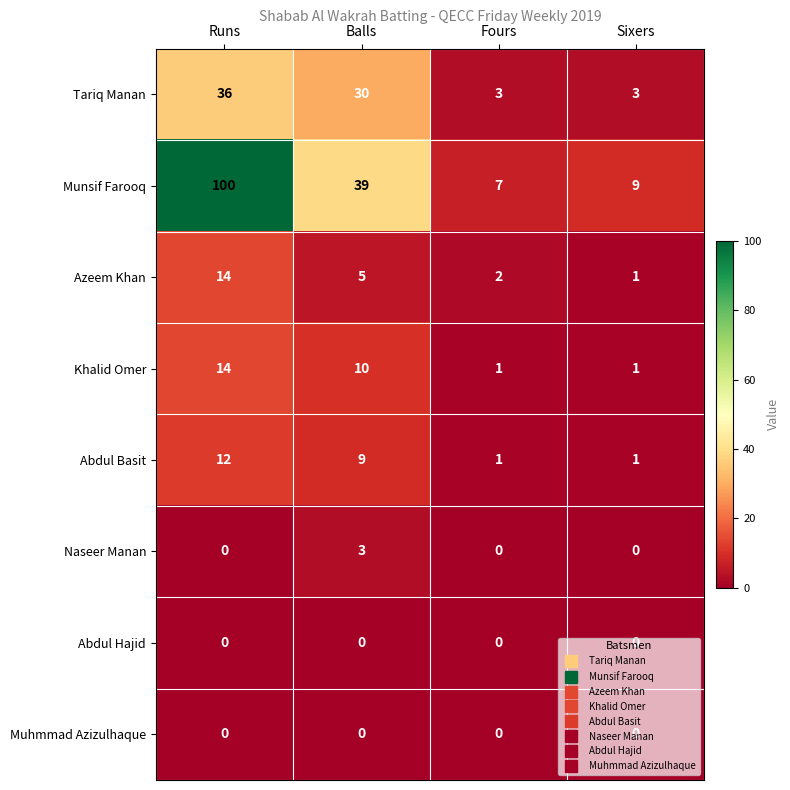

At which label does Naseer Manan reach its peak?

Balls